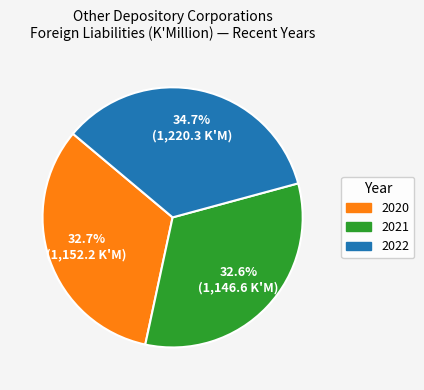

Is there a majority slice in this chart?

No